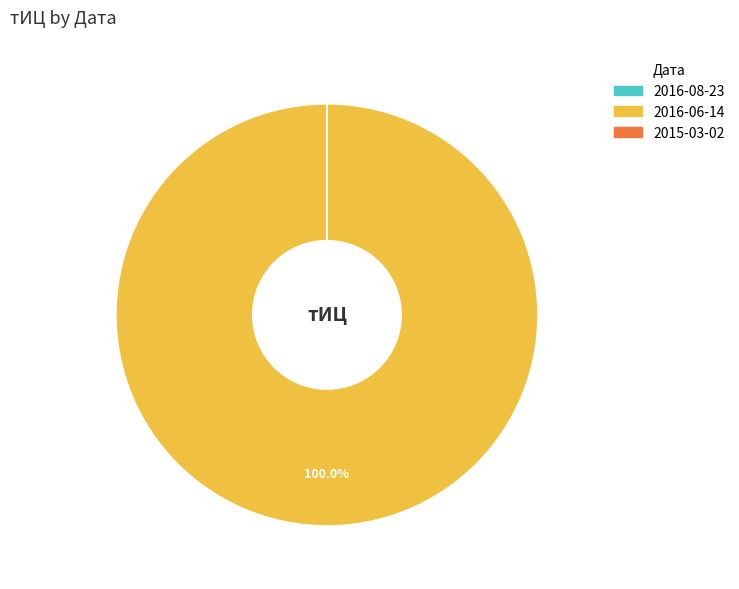

Is the sum of 2016-06-14 and 2015-03-02 greater than half?

Yes